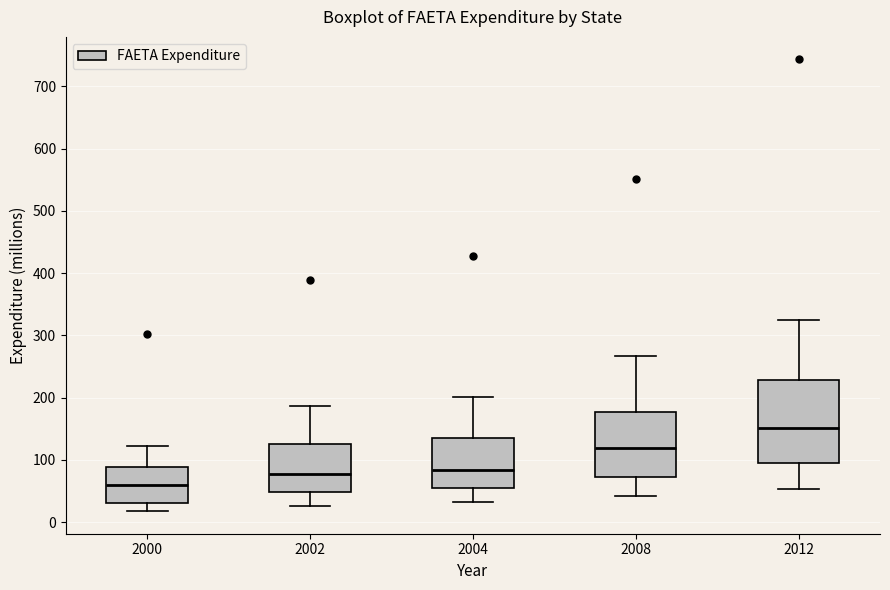

Where is the upper edge of the box at x = 2002 on the y-axis? The values are not printed on the chart, so give them approximately, as read against the axis.

120